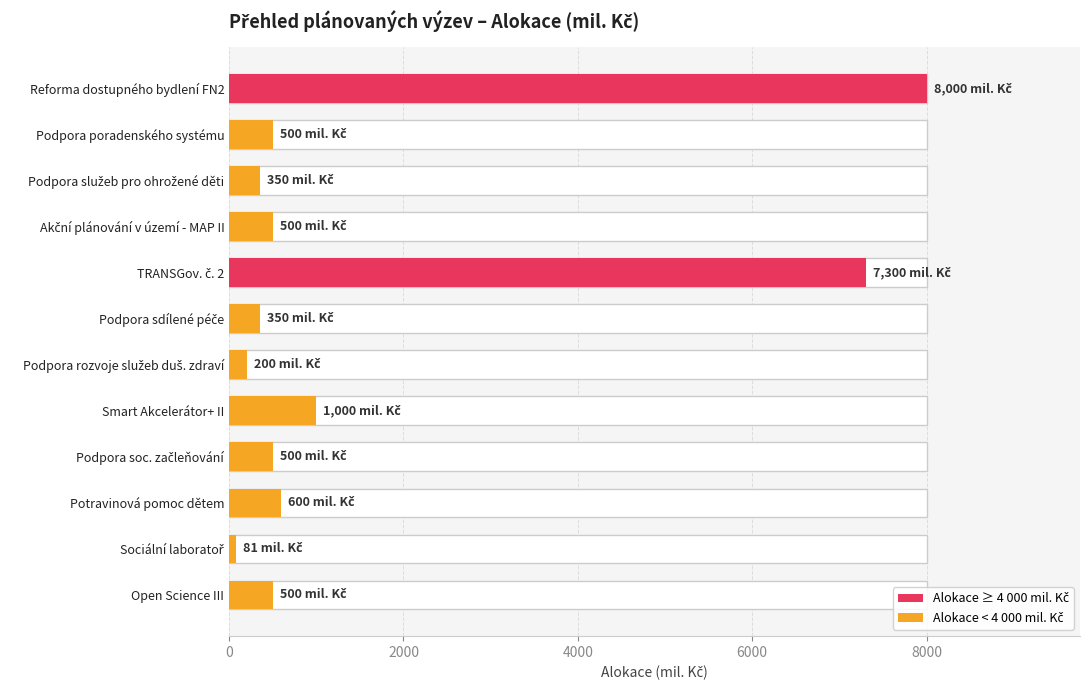

What is the average value?

1657